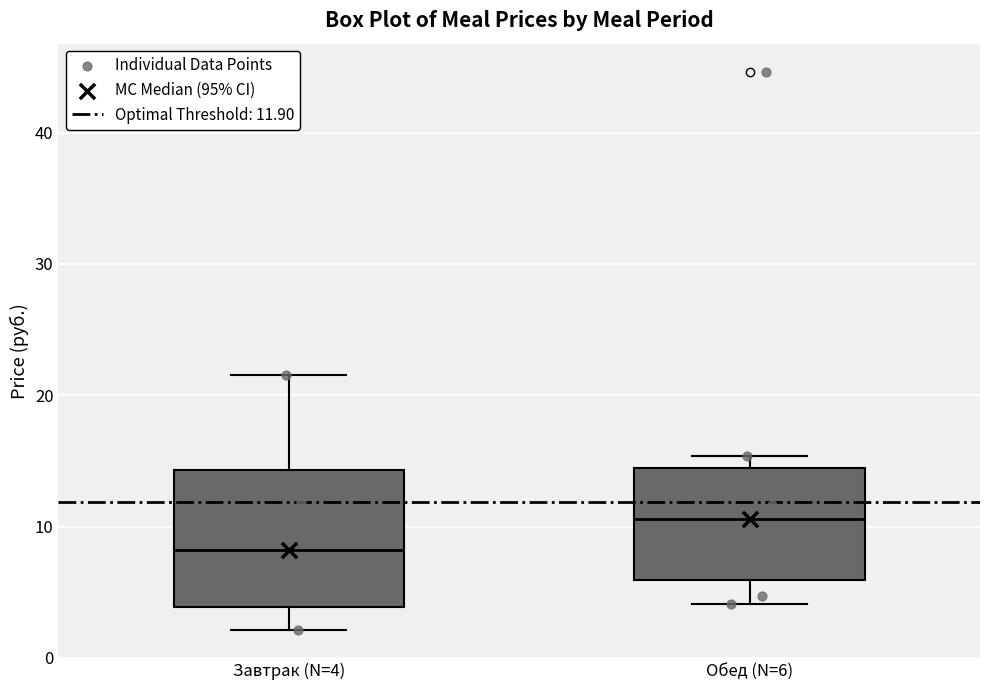

Where is the upper edge of the box for Обед (N=6) on the y-axis? The values are not printed on the chart, so give them approximately, as read against the axis.

14